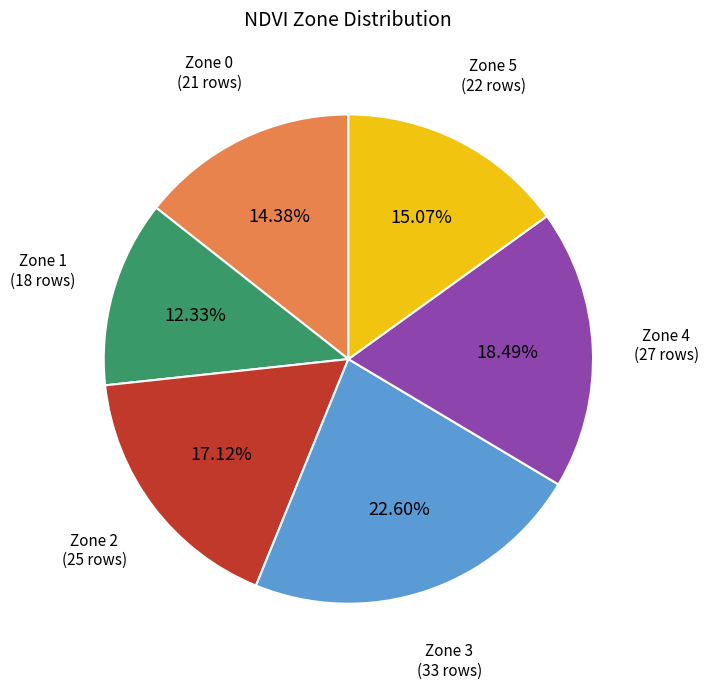

How many slices are in this pie chart?

6